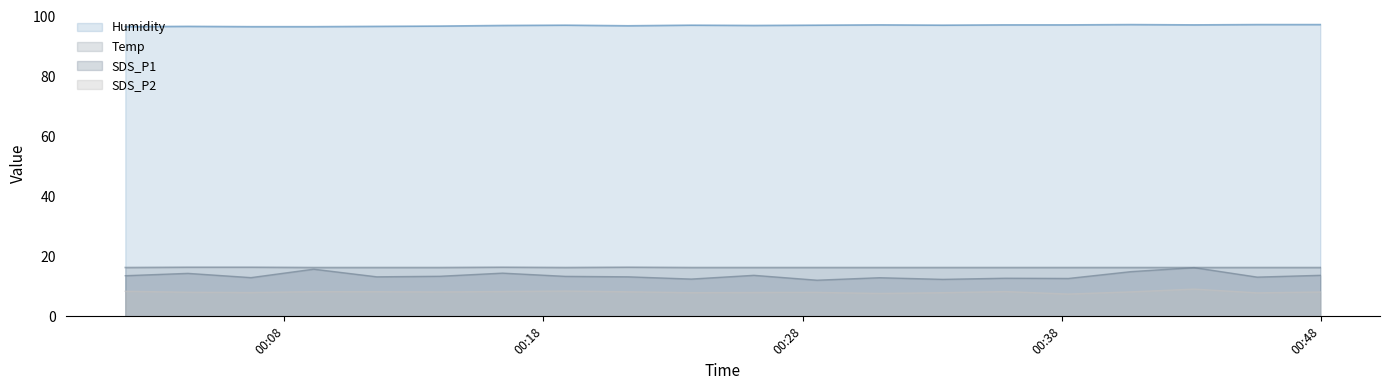

What is the difference between the highest and lowest values at 2021/09/02 00:30:58?

89.6